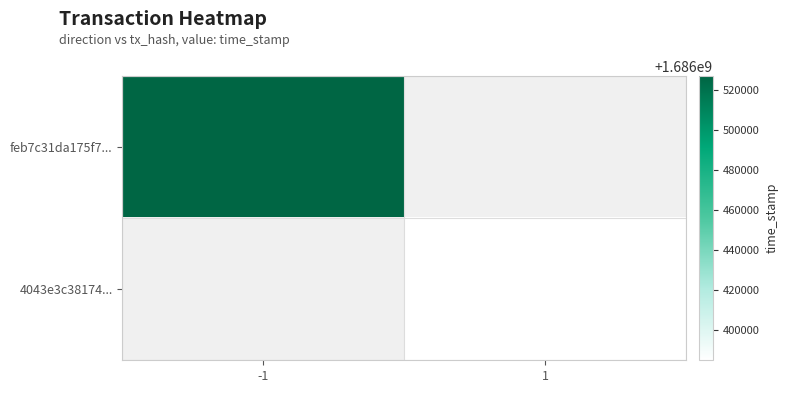

List the series in order of their overall mean, highest first.

feb7c31da175f7..., 4043e3c38174...